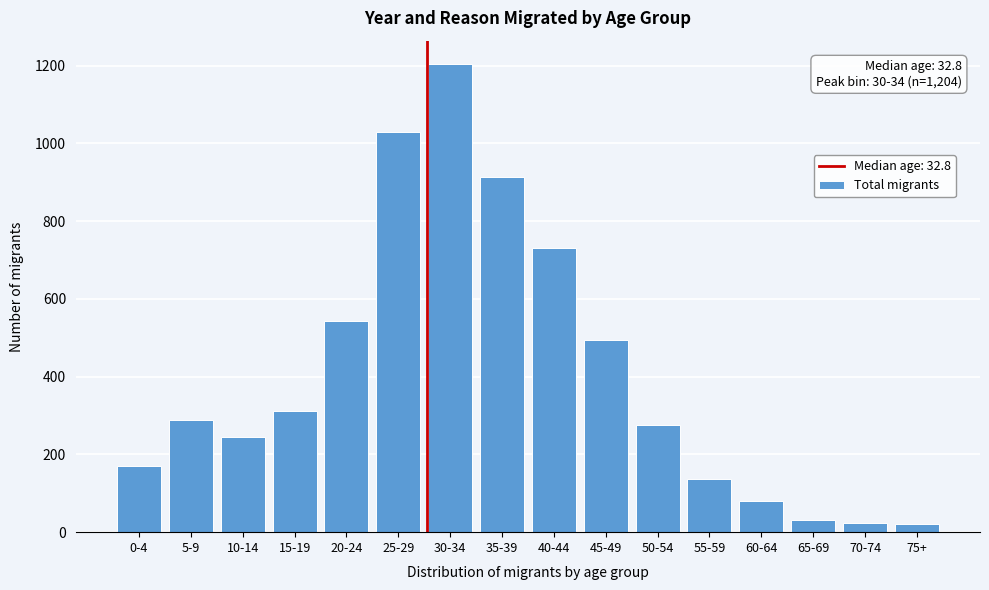

At which label is the value closest to 613?

20-24